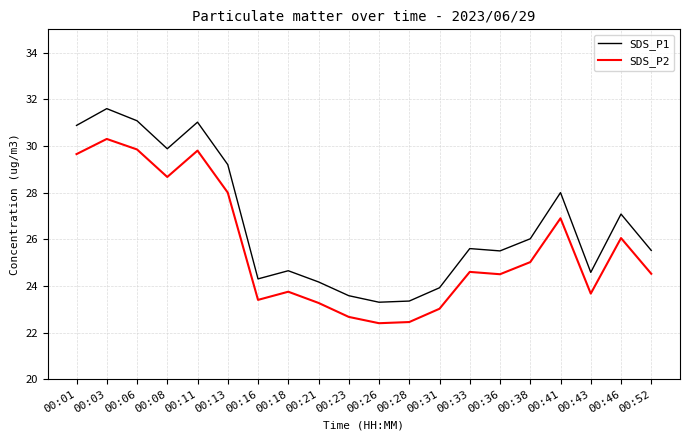

What is the average value of the SDS_P2 series?

25.6